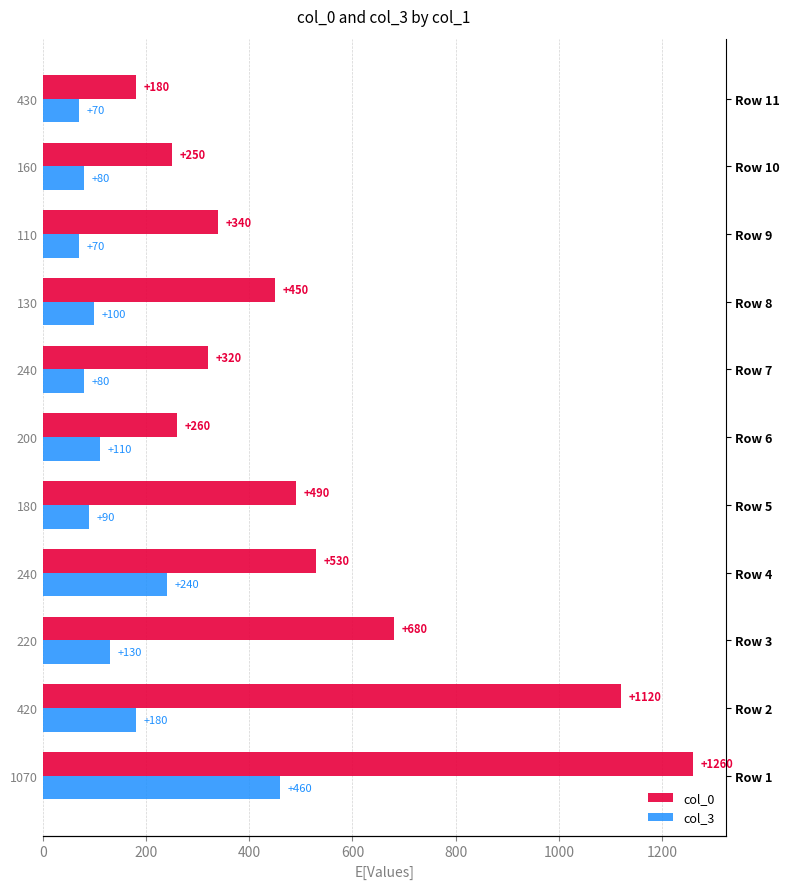

What is the average value of the col_3 series?

146